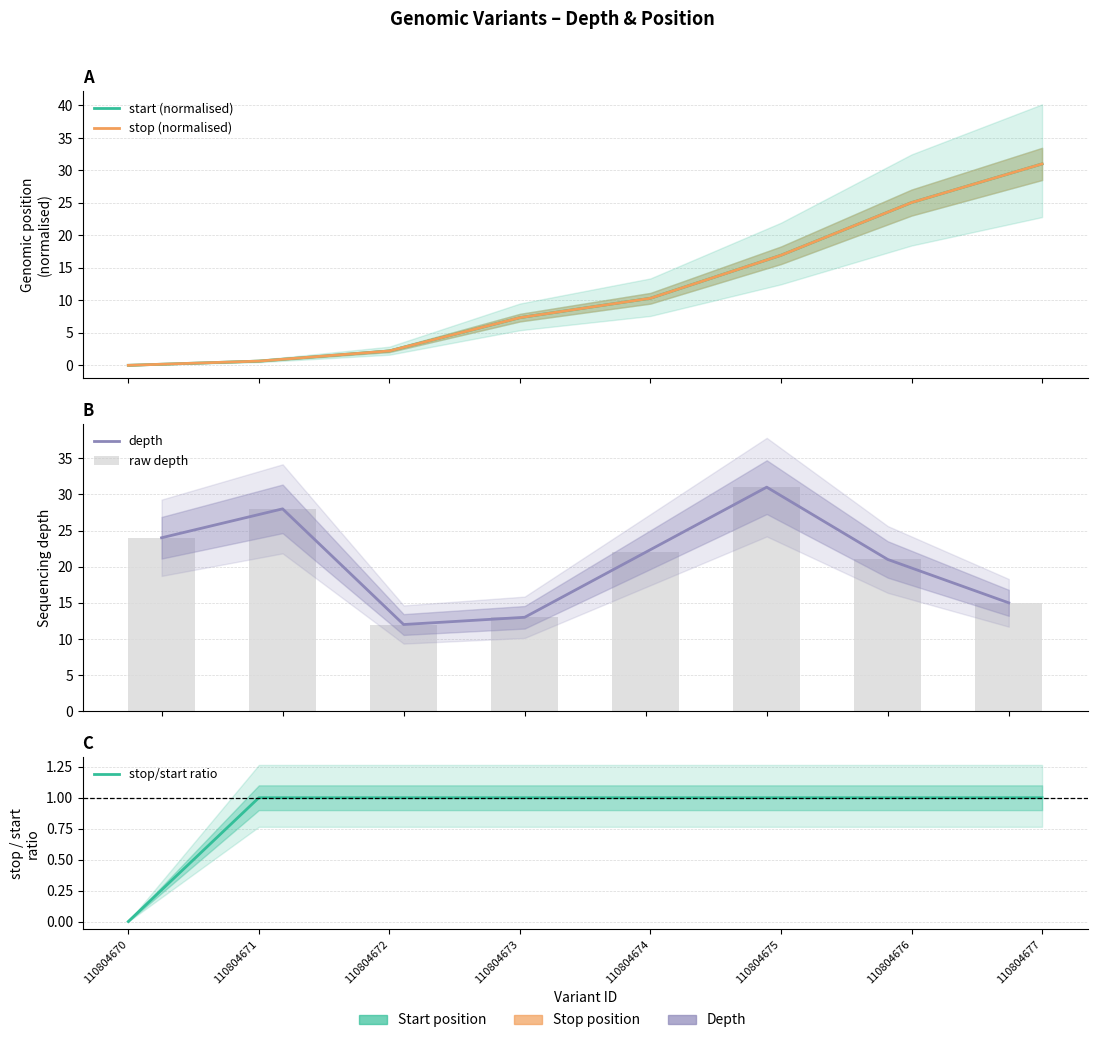

What are all the series names shown in the legend?

start (normalised), stop (normalised), depth, raw depth, stop/start ratio